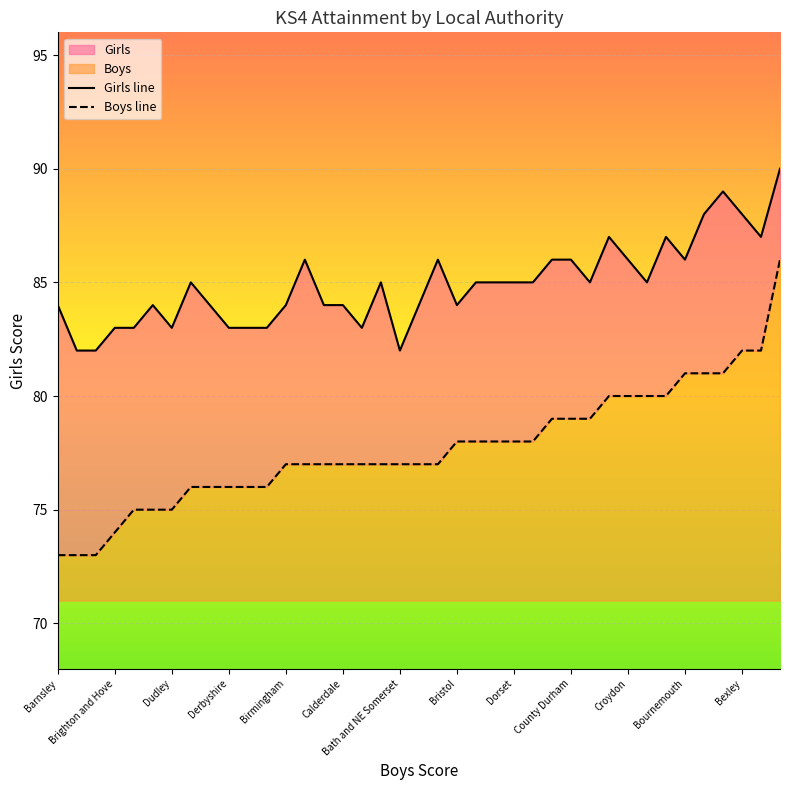

What is the lowest value of the Boys line series?

73